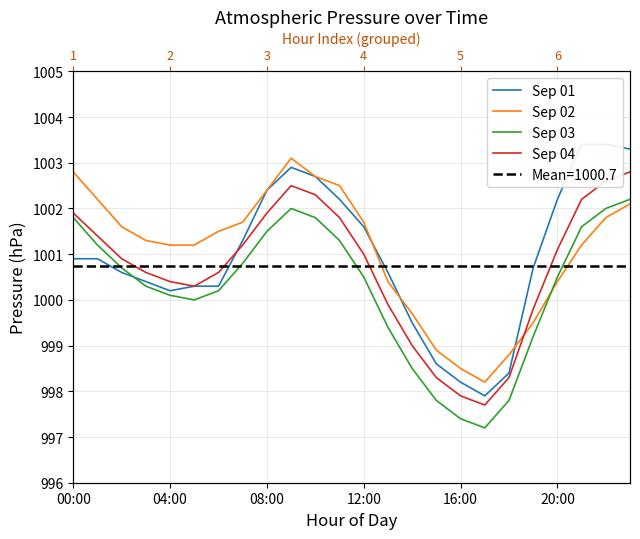

What is the difference between the highest and lowest values at 6?

1.3